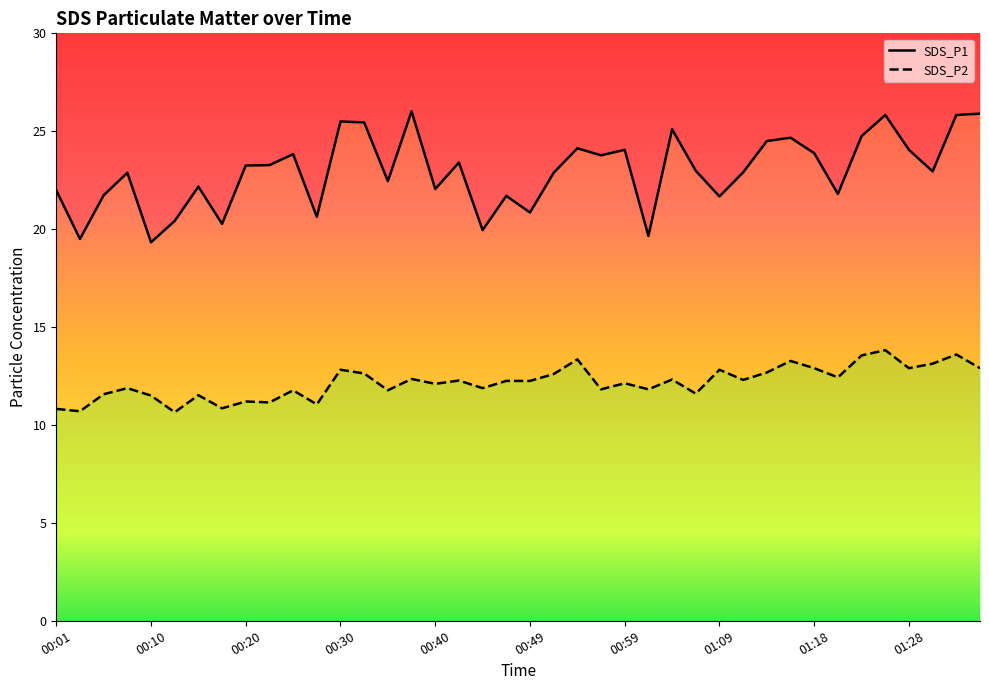

What is the value of the SDS_P2 point at the 12th from the left?

11.1